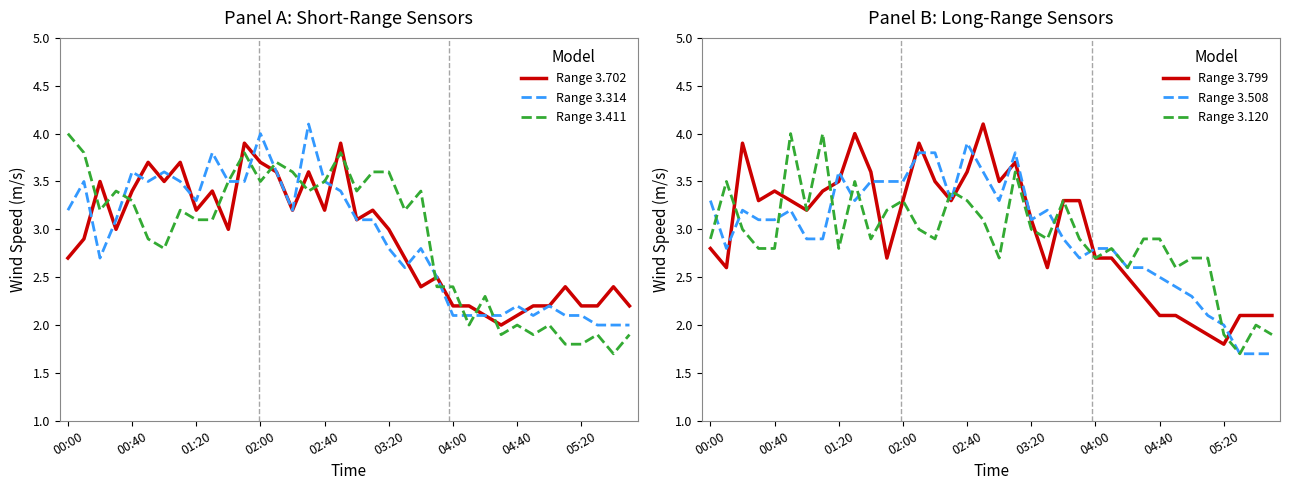

Is it true that Range 3.411 equals 0.9 at 03:20?

False